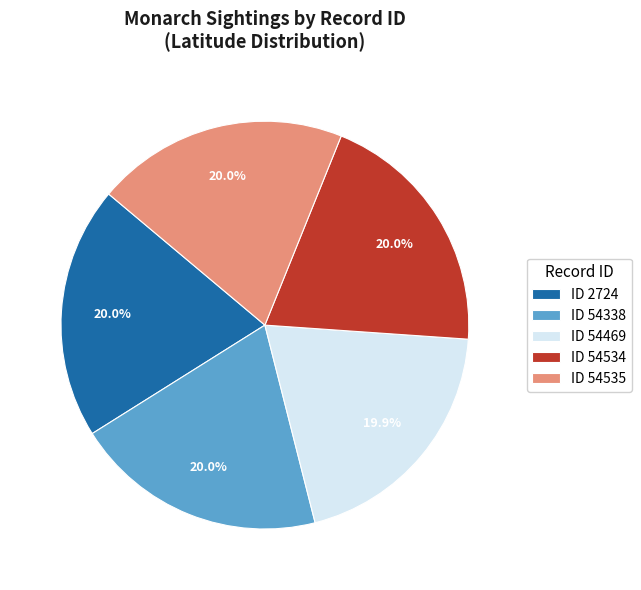

How much of the chart is everything except ID 54535?

80.0%